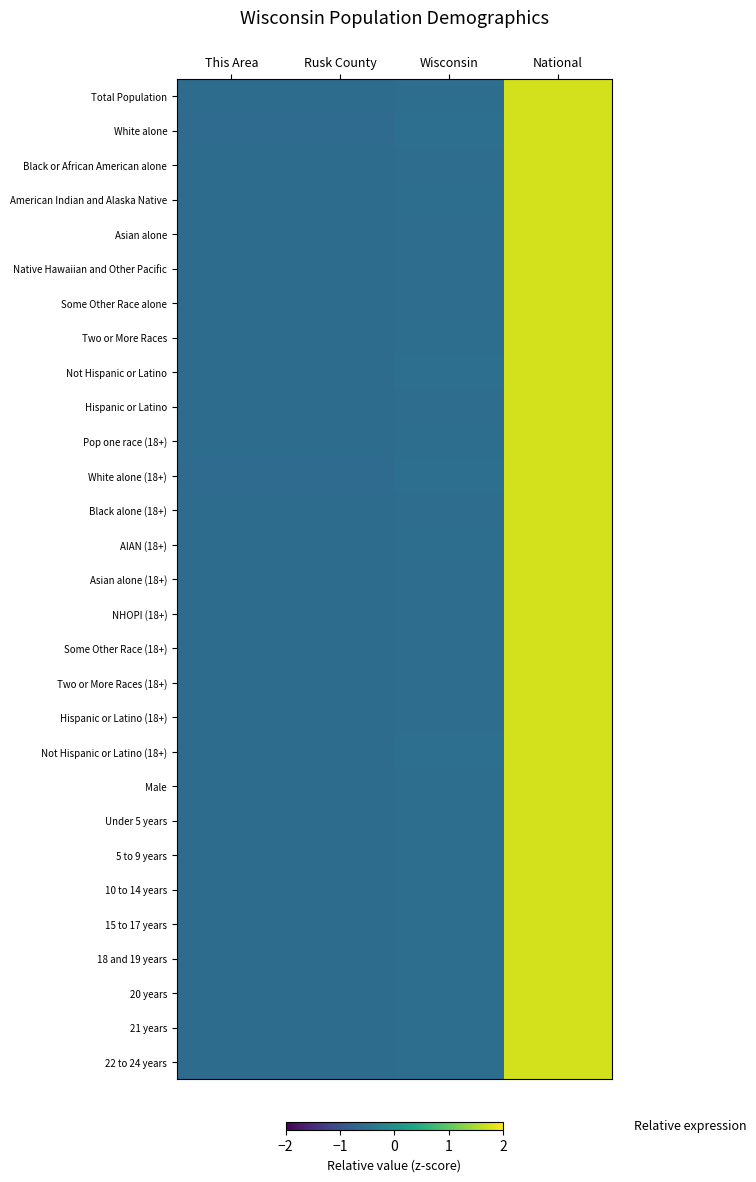

At how many categories does at least one series exceed 0?

1